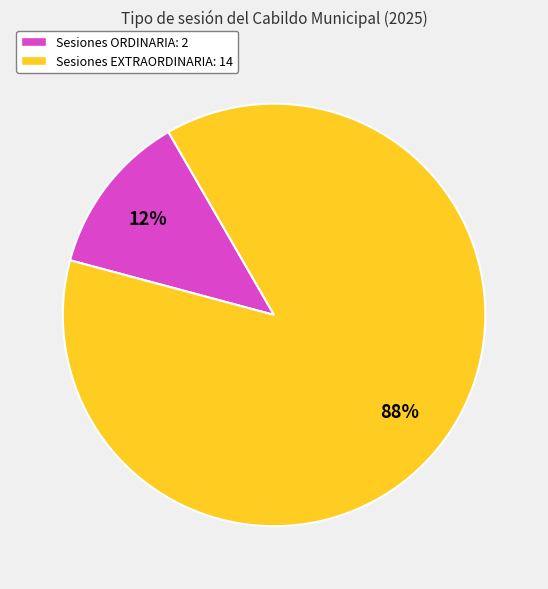

Count the number of slices in the pie.

2